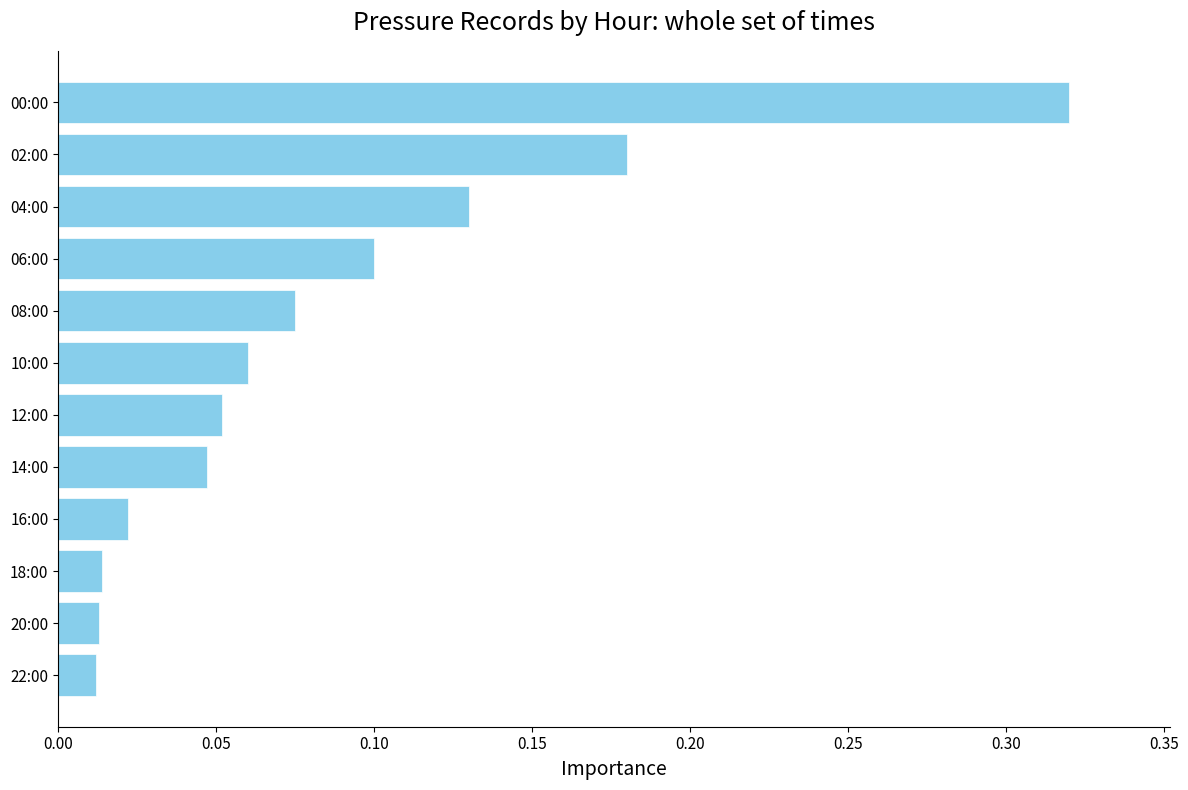

How many categories are shown in the chart?

12